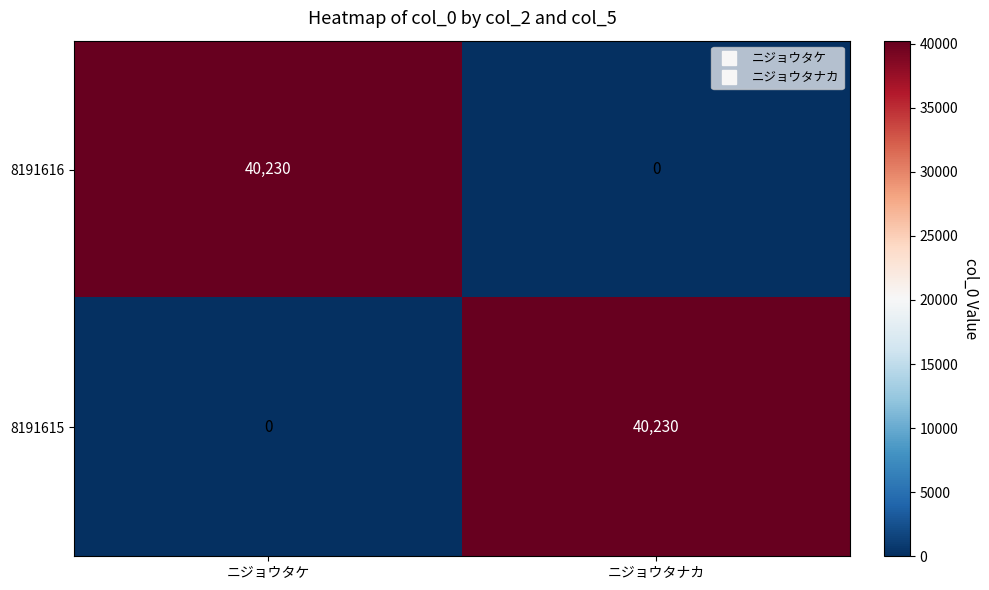

What is the maximum value for 8191616?

40230